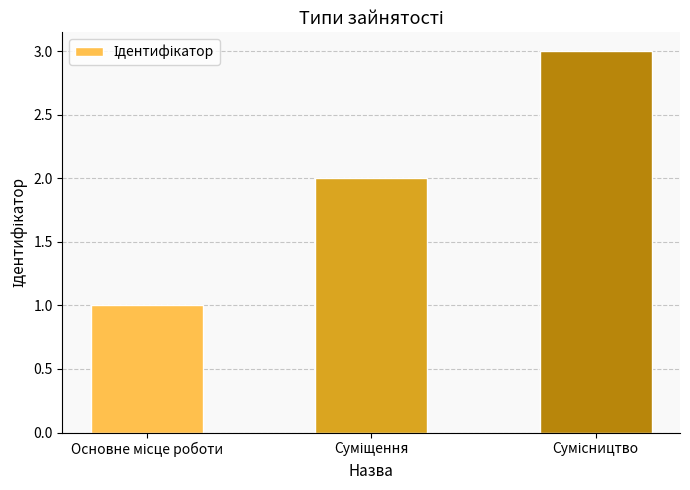

How many bars are there in total?

3